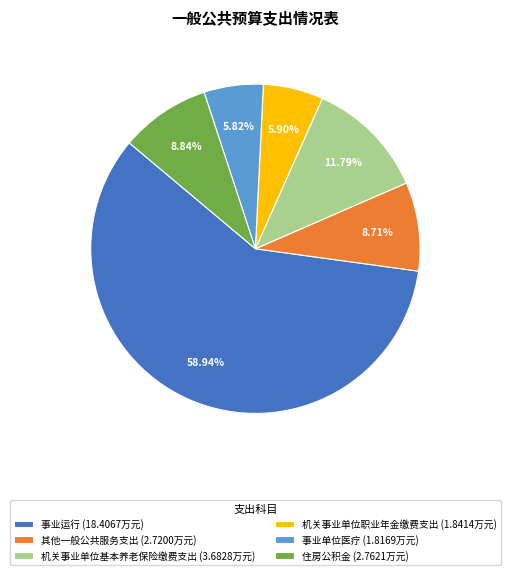

Is it true that 其他一般公共服务支出 is 9% of the pie?

True